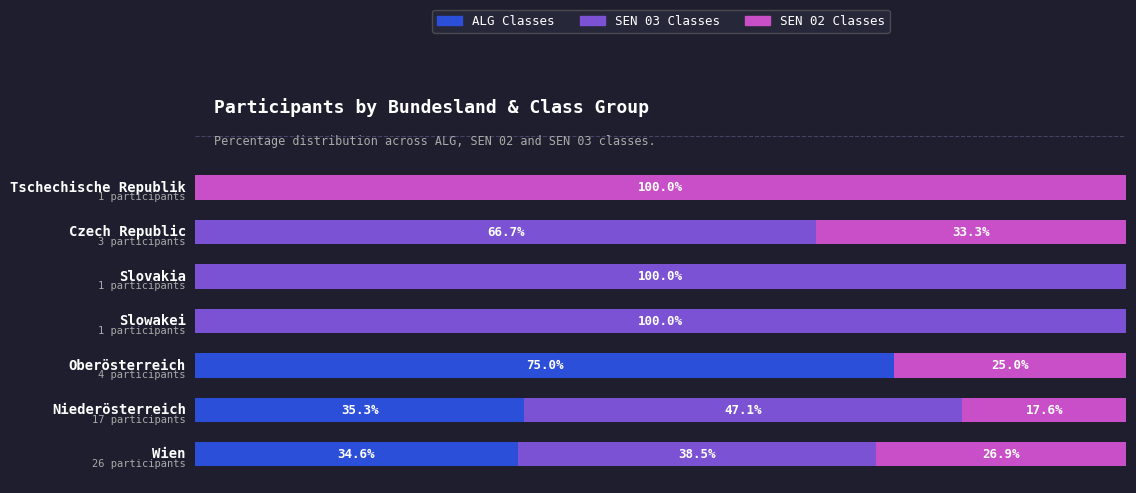

List the series in order of their overall mean, lowest first.

SEN 02 Classes, ALG Classes, SEN 03 Classes